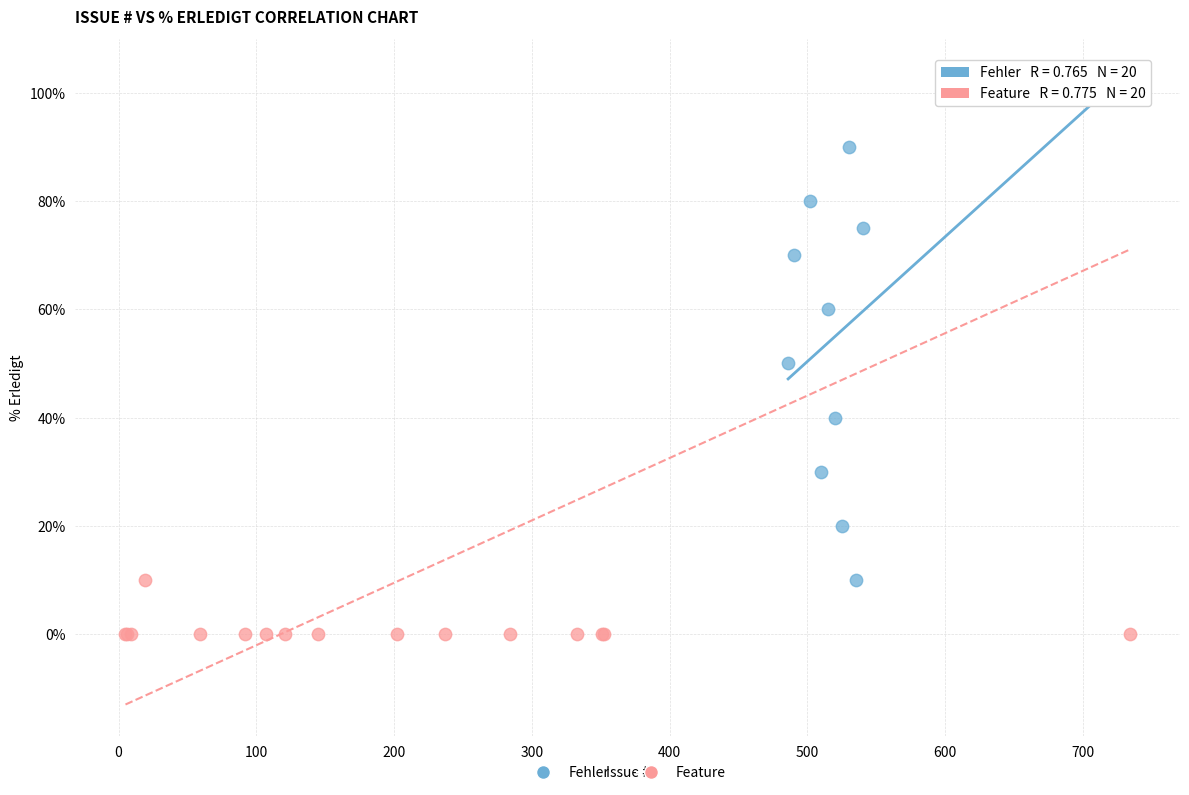

Which series has the largest Y range (max minus min)?

Feature